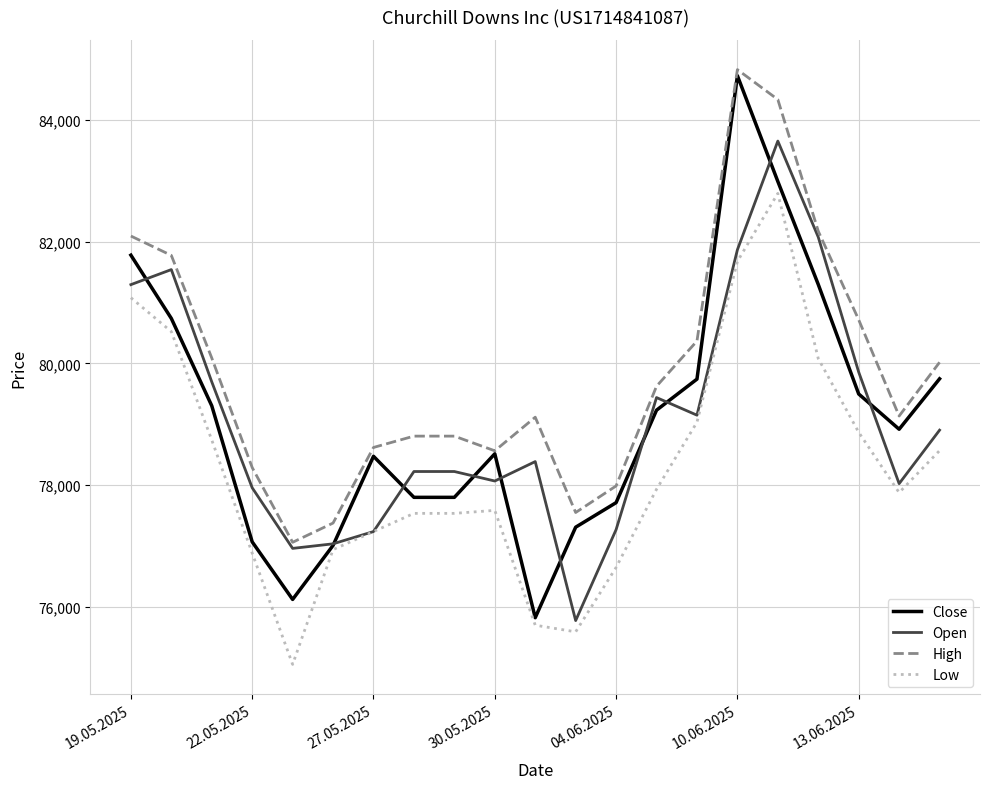

What are all the series names shown in the legend?

Close, Open, High, Low